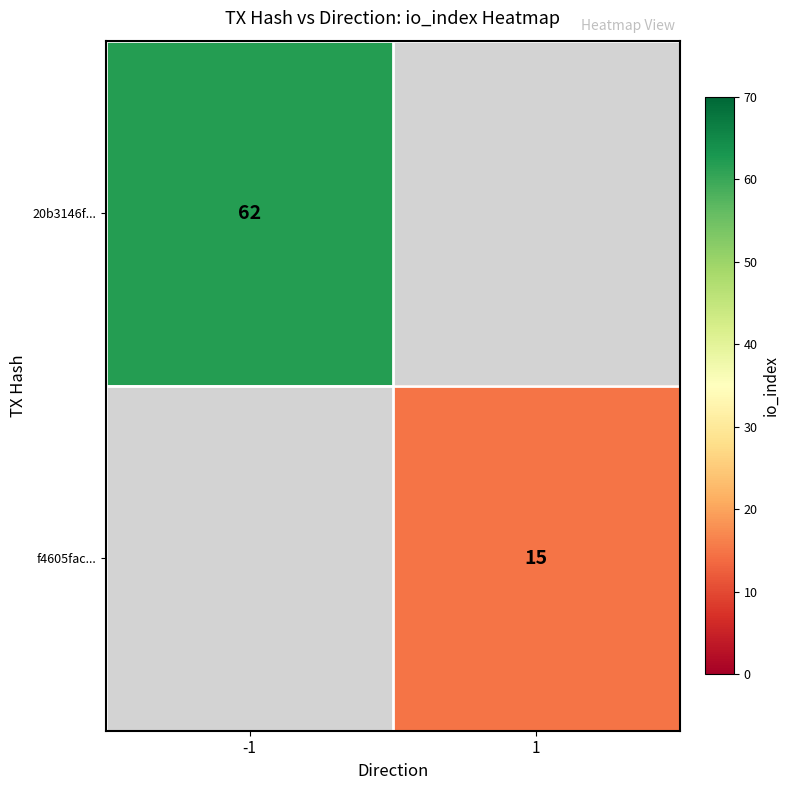

The f4605fac... series shows 23 at 1. True or false?

False